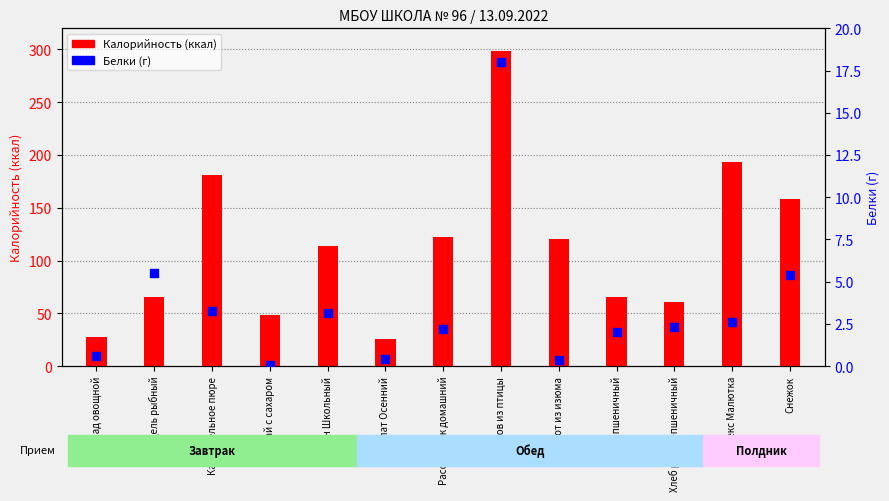

What are all the series names shown in the legend?

Калорийность, Белки (г)